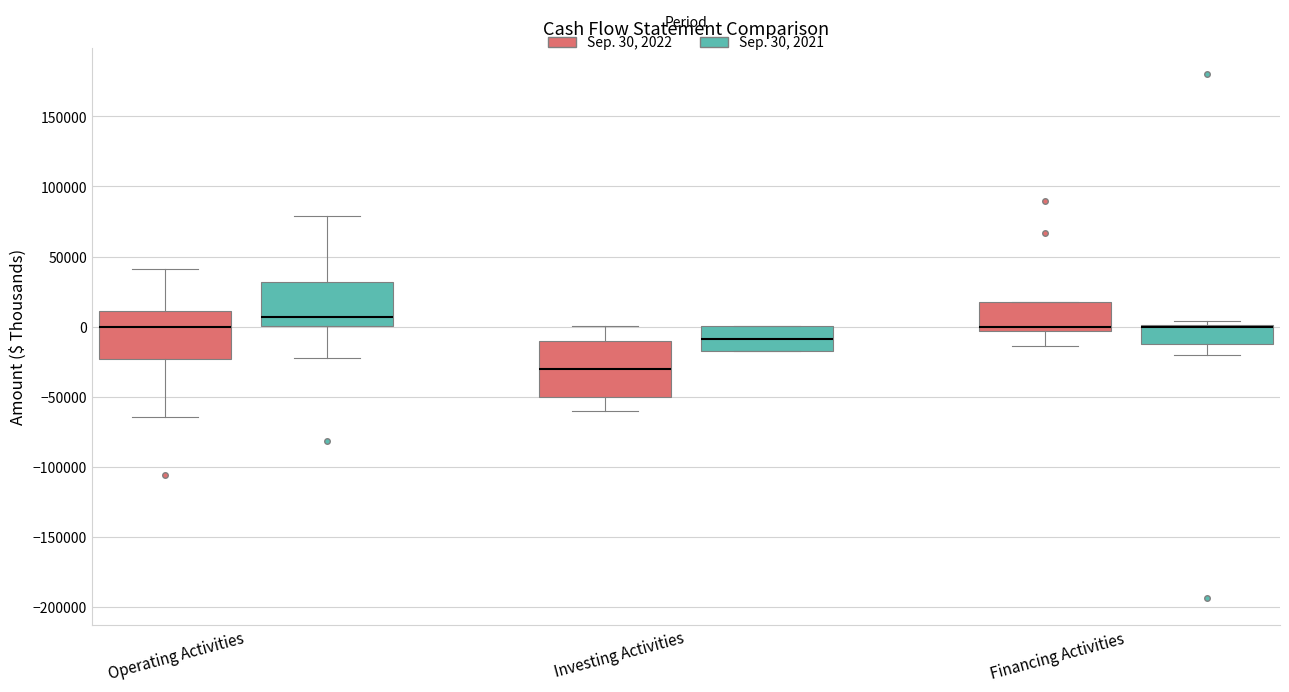

Where does the upper whisker of the box for Operating Activities (Sep. 30, 2022) end on the y-axis? The values are not printed on the chart, so give them approximately, as read against the axis.

40000